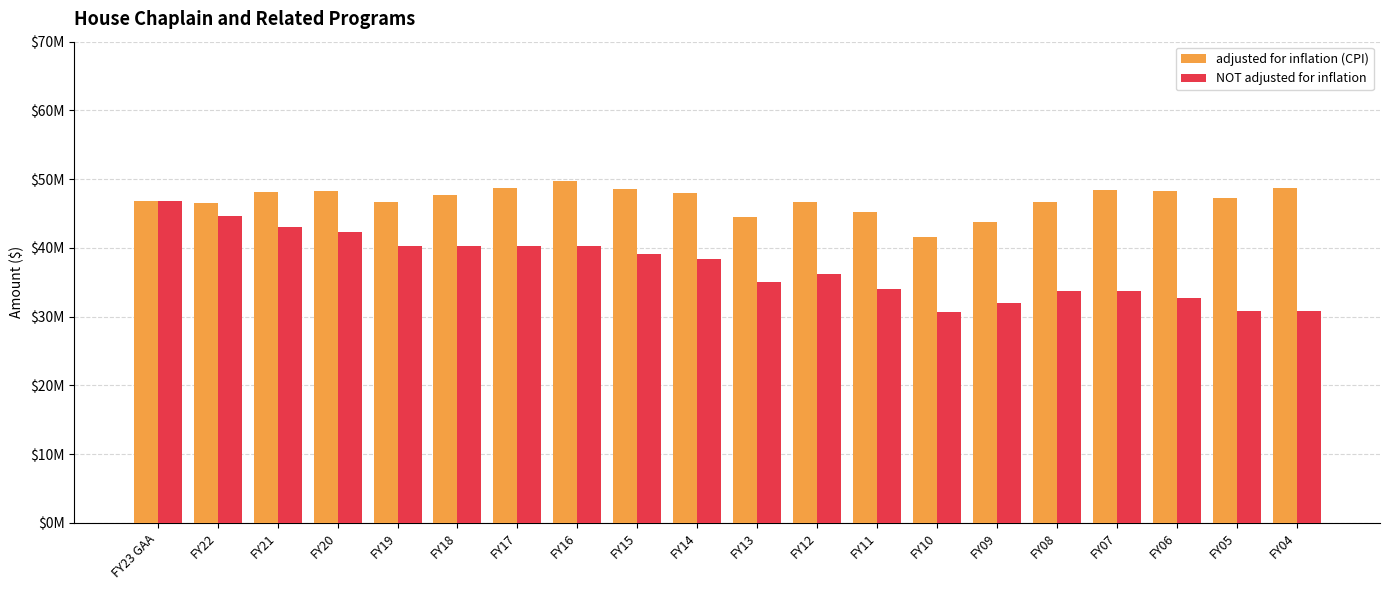

The NOT adjusted for inflation series shows 32678401 at FY06. True or false?

True